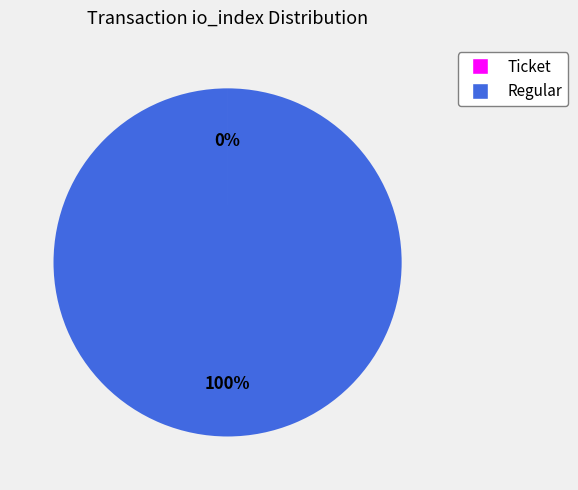

Does any single category account for the majority?

Yes